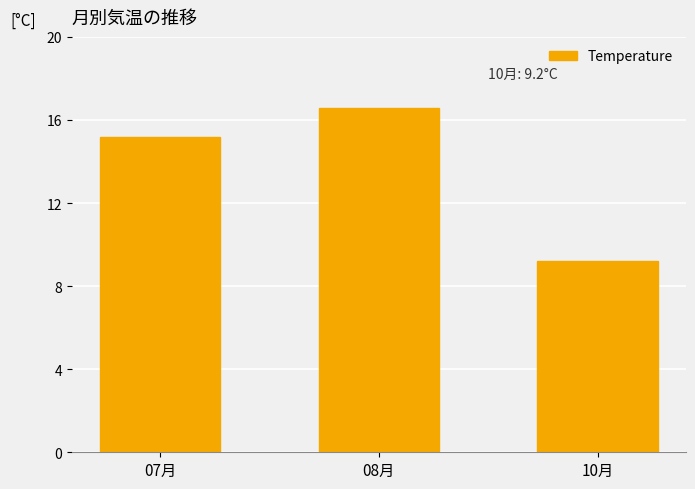

At which label is the value closest to 12?

10月